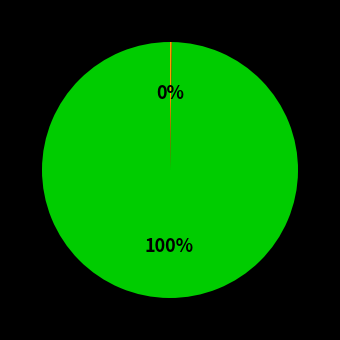

To the nearest percent, what is the difference between the largest and smallest slice percentages?

100%